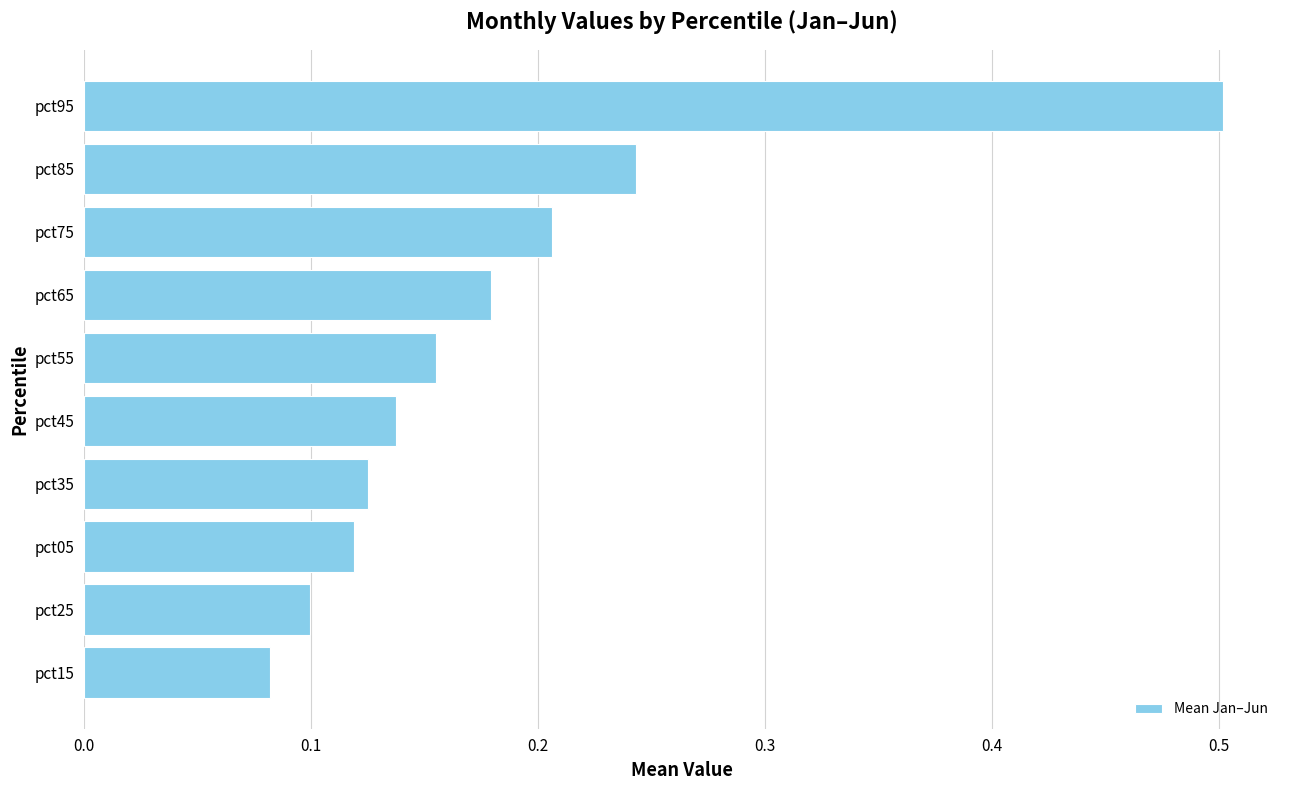

What is the label of the 9th bar from the top?

pct25